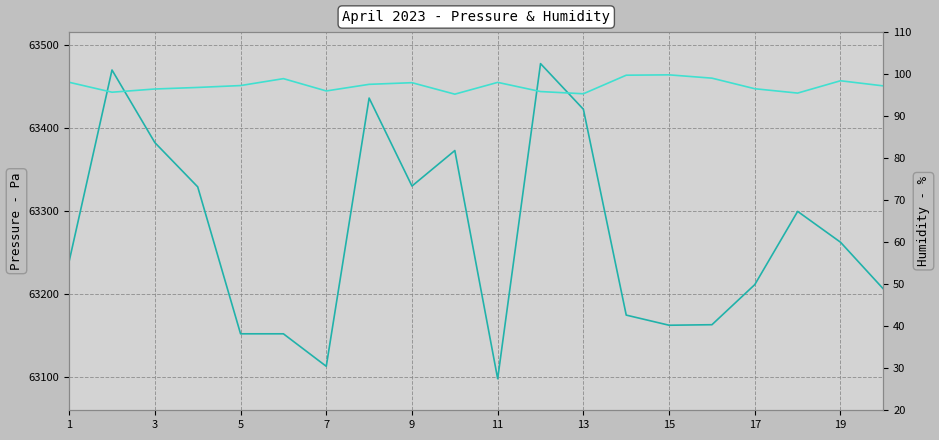

Reading left to right, list all the values displayed in this chart.

pressure: 63238.9	63469.3	63381.9	63328.5	63151.5	63151.5	63112.3	63435.5	63329.5	63372.3	63097.3	63477.0	63422.0	63174.0	63161.8	63162.4	63210.8	63299.0	63261.8	63205.6
humidity: 98.1	95.7	96.5	96.8	97.3	98.9	96.0	97.6	98.0	95.2	98.0	95.9	95.3	99.7	99.8	99.0	96.5	95.5	98.4	97.2